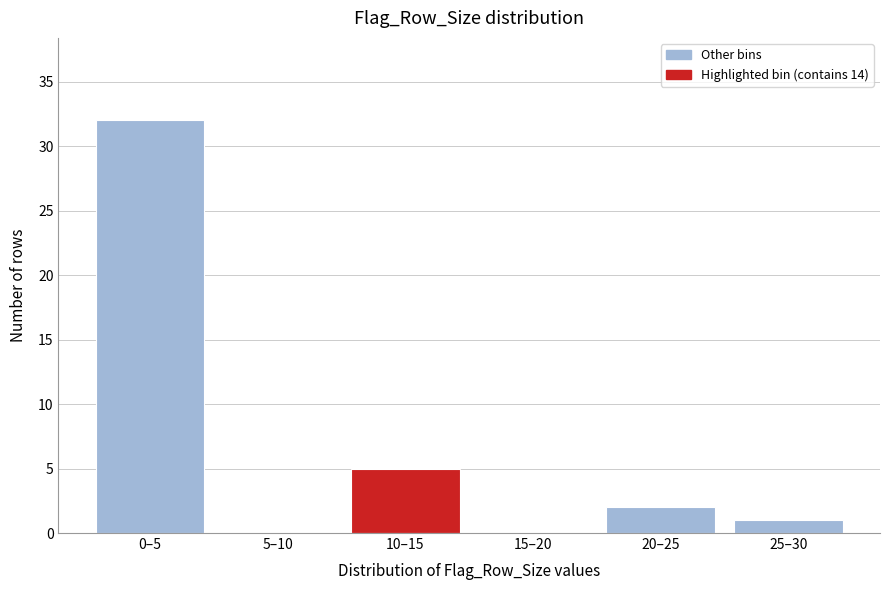

Reading left to right, extract all data points from this chart.

0–5=32	5–10=0	10–15=5	15–20=0	20–25=2	25–30=1